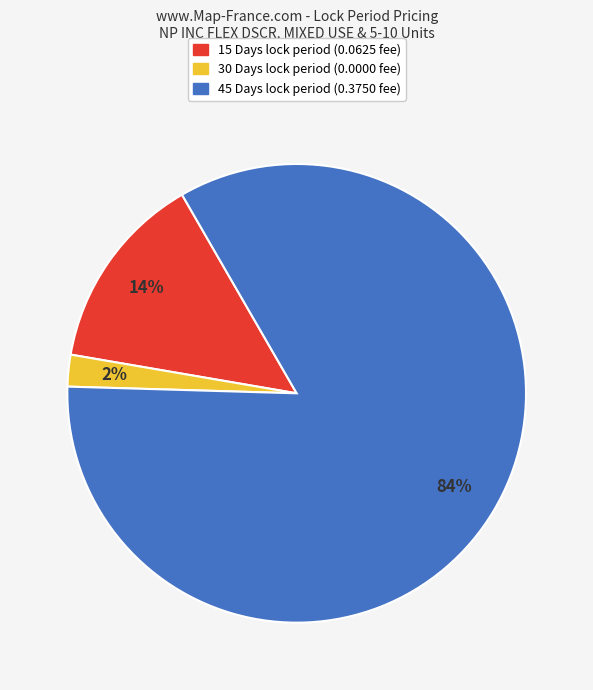

Is it true that 15 Days is 14% of the pie?

True